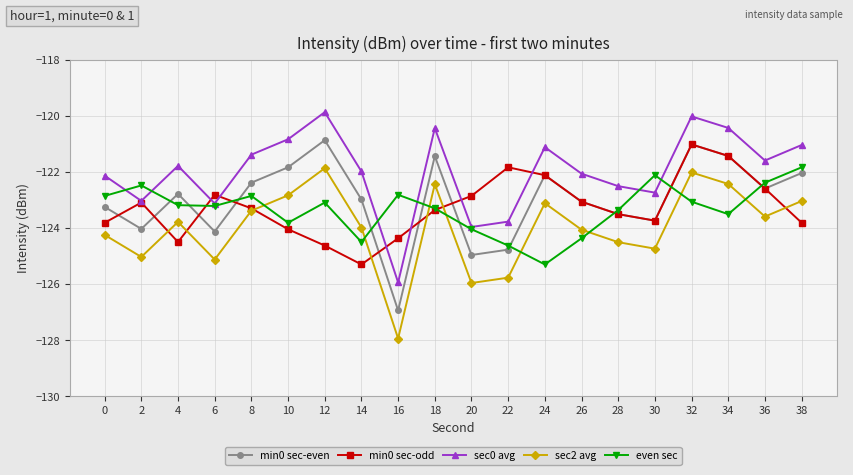

What is the value of the sec2 avg point at the 7th from the left?

-121.9